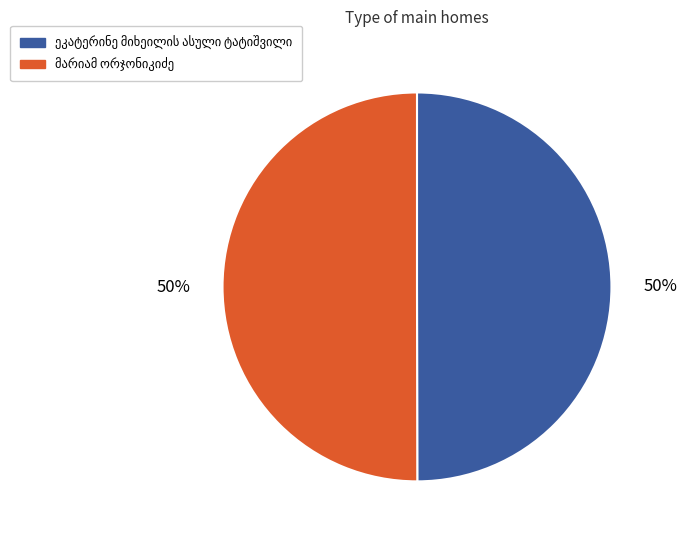

To the nearest percent, what is the average slice percentage?

50%